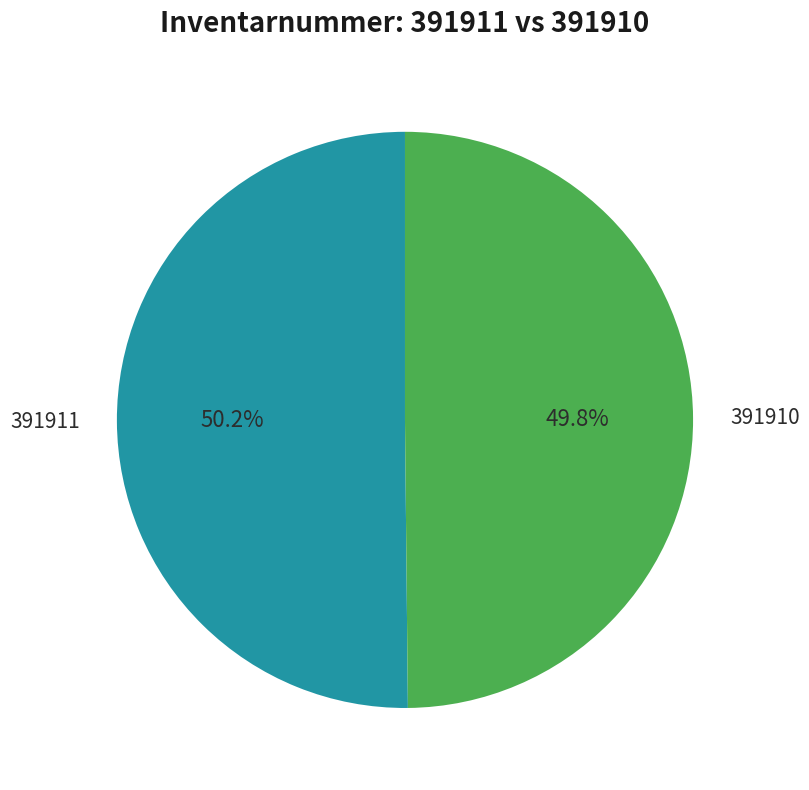

Does any single category account for the majority?

Yes